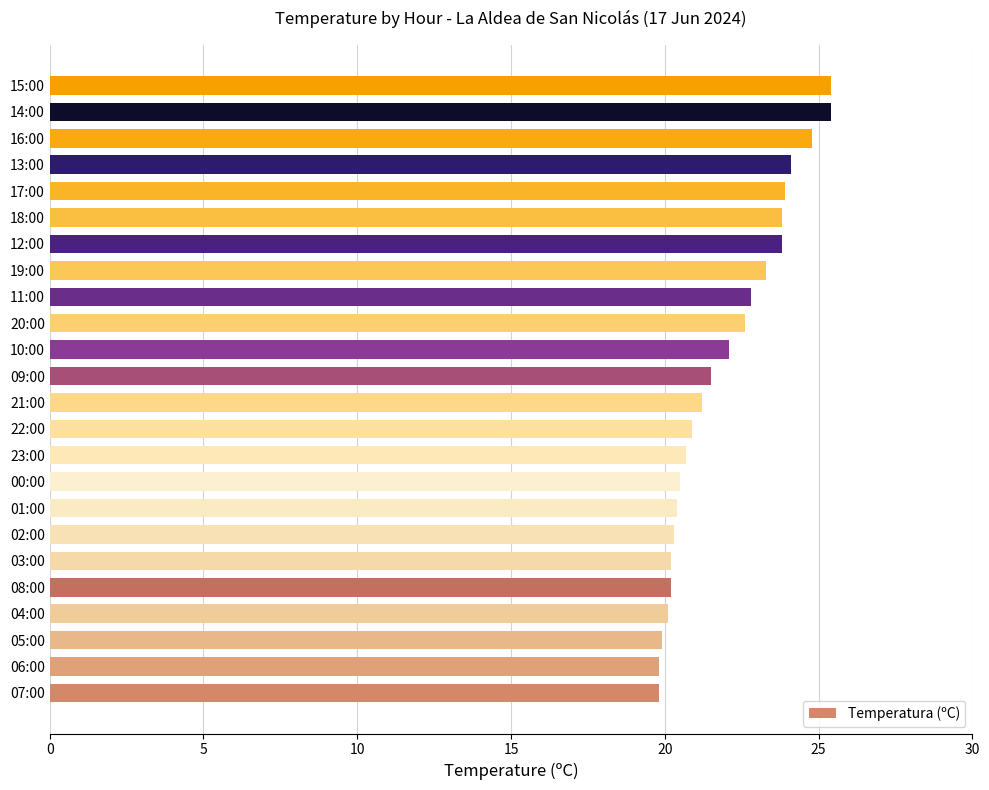

How many bars are there in total?

24